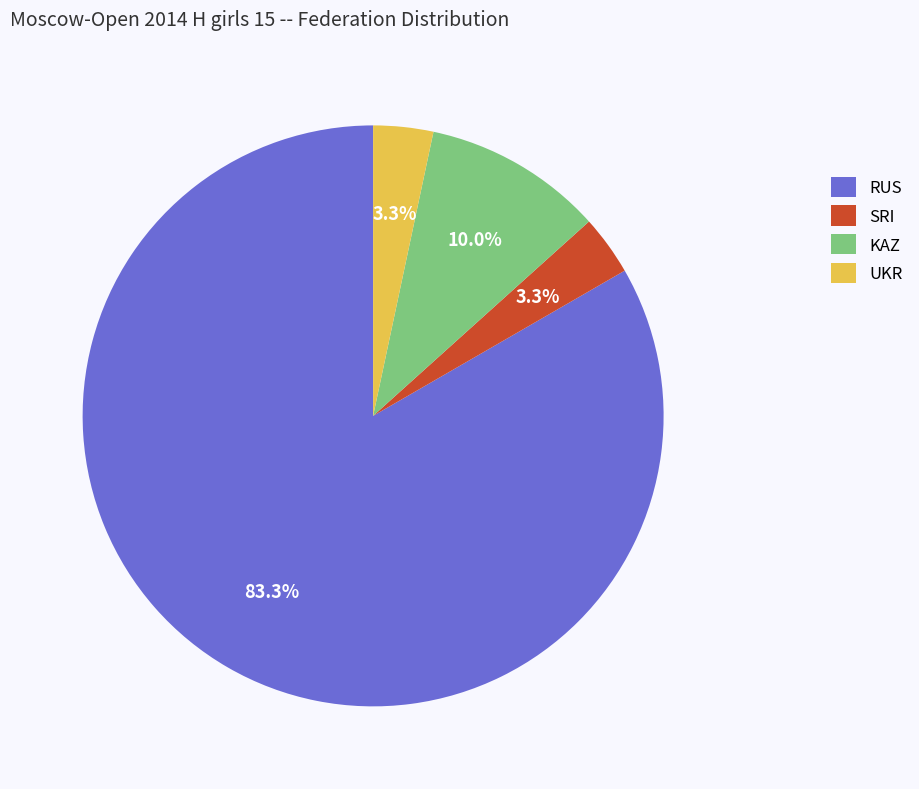

What percentage is the SRI slice, to the nearest percent?

3%